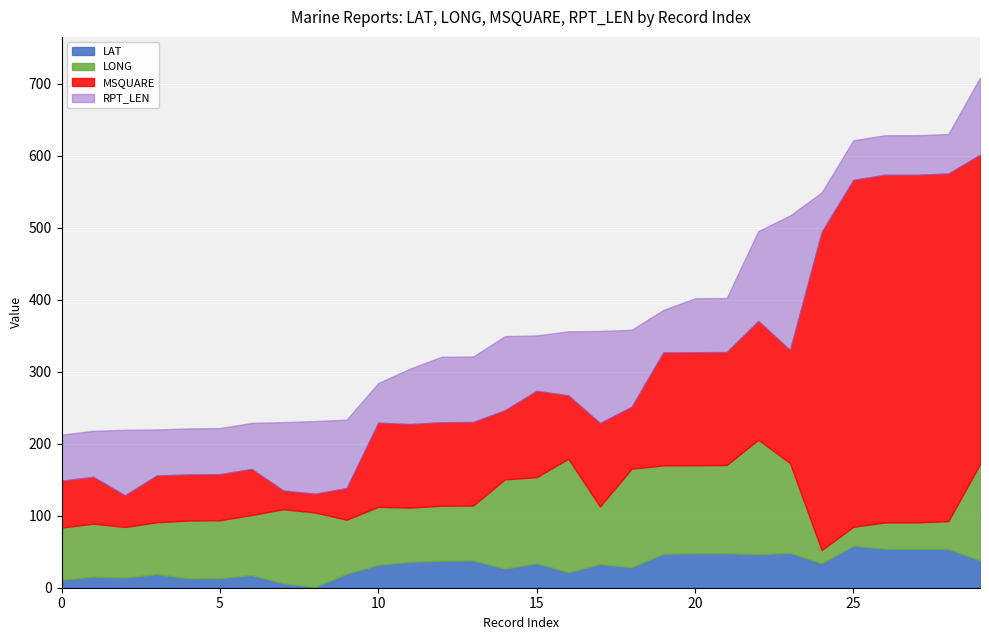

What is the maximum value for LAT?

58.5